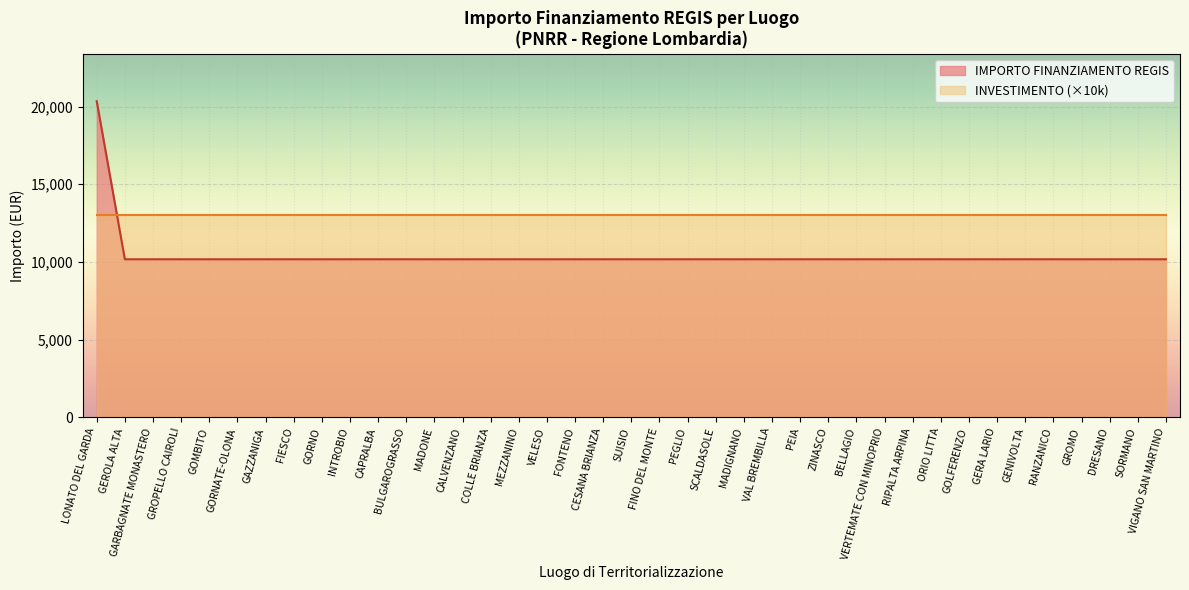

True or false: the data shows 16496 at ORIO LITTA.

False